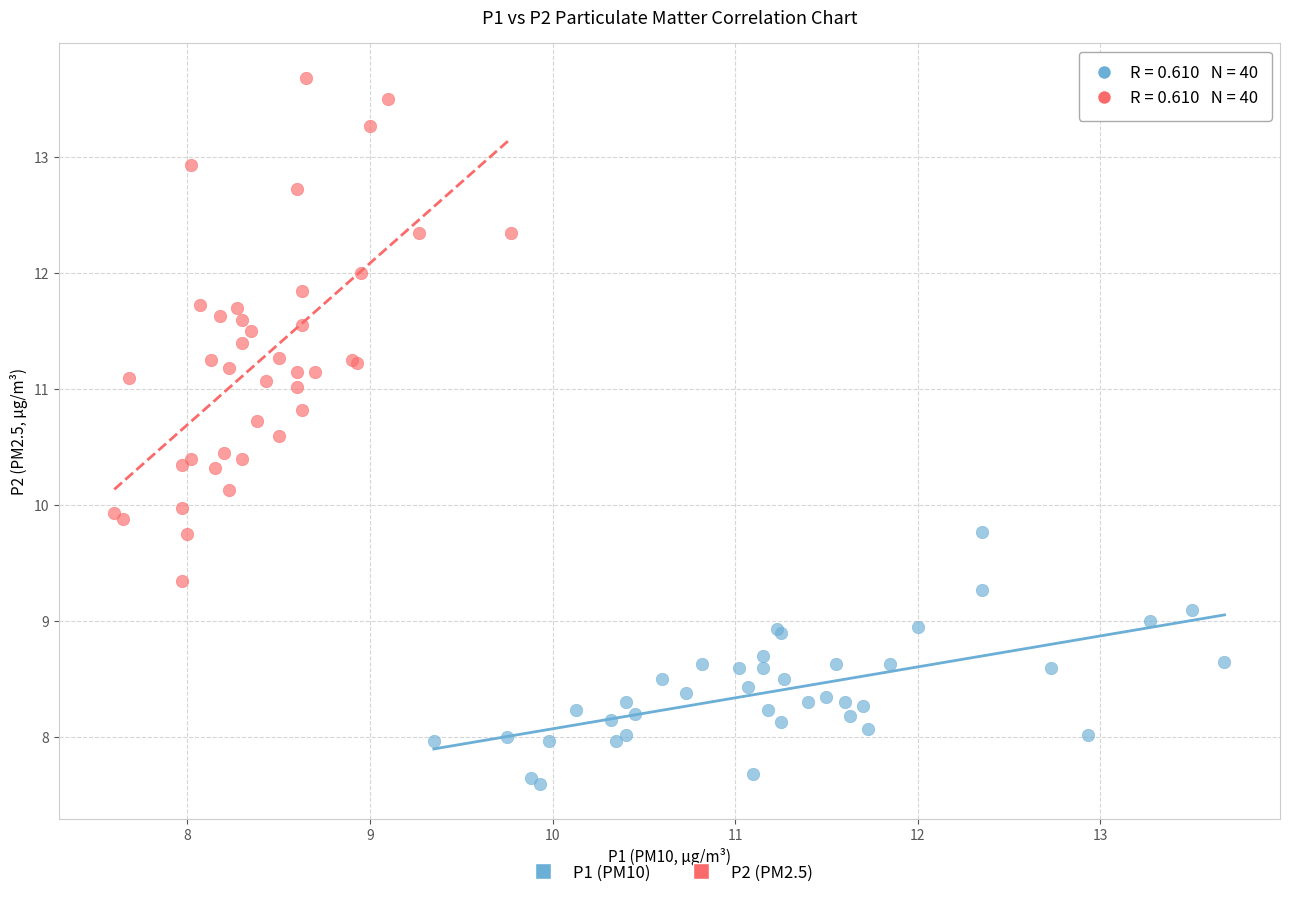

Which series has the widest spread of Y values?

P2 (PM2.5)